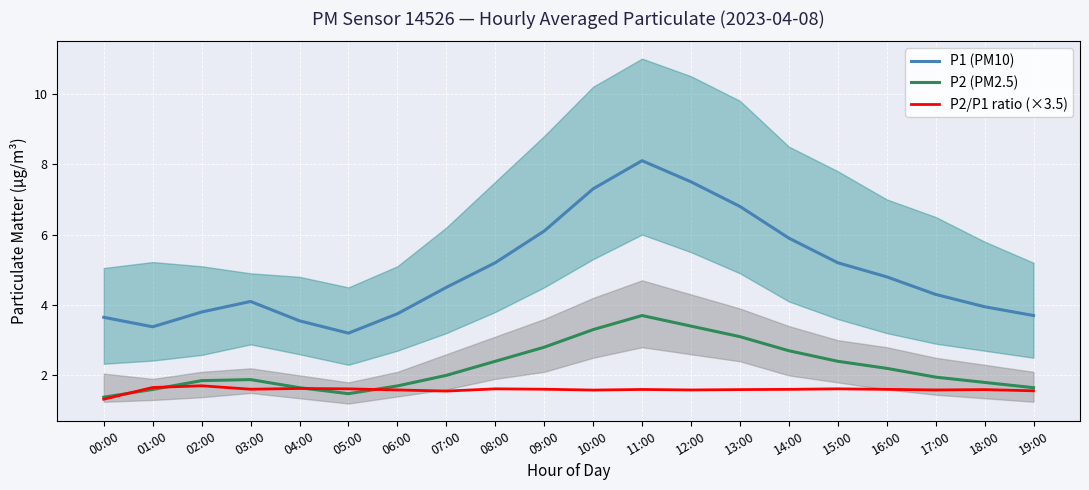

In P2 (PM2.5), how many points are lower than both neighbors (excluding endpoints)?

1